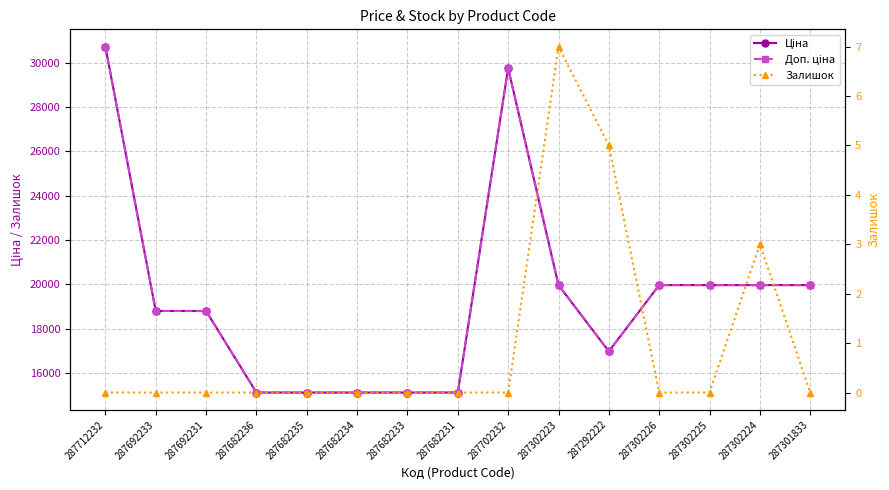

What is the total value across all series at 287712232?

61434.3